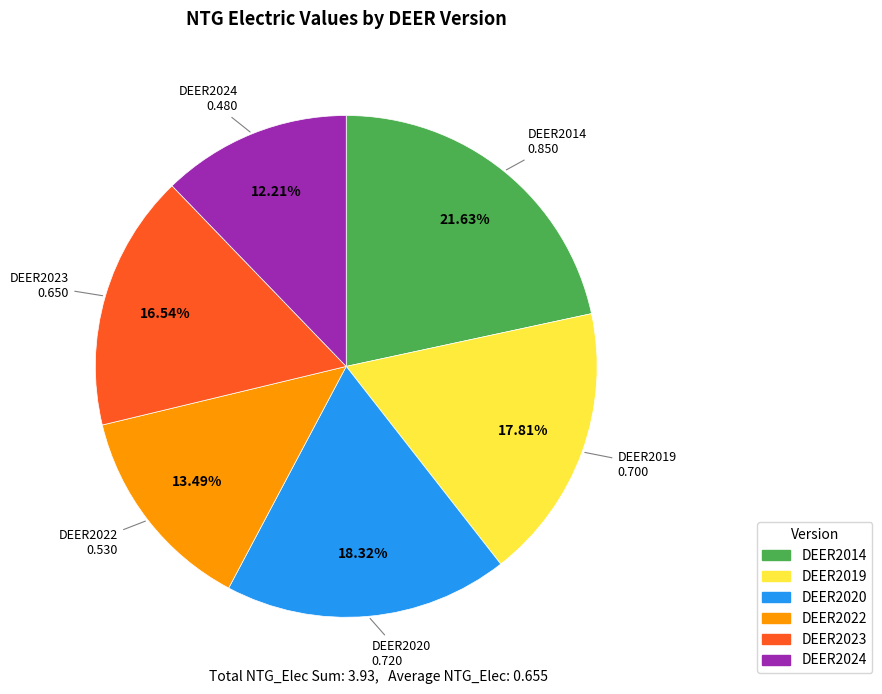

True or false: DEER2019 accounts for 6% of the total.

False